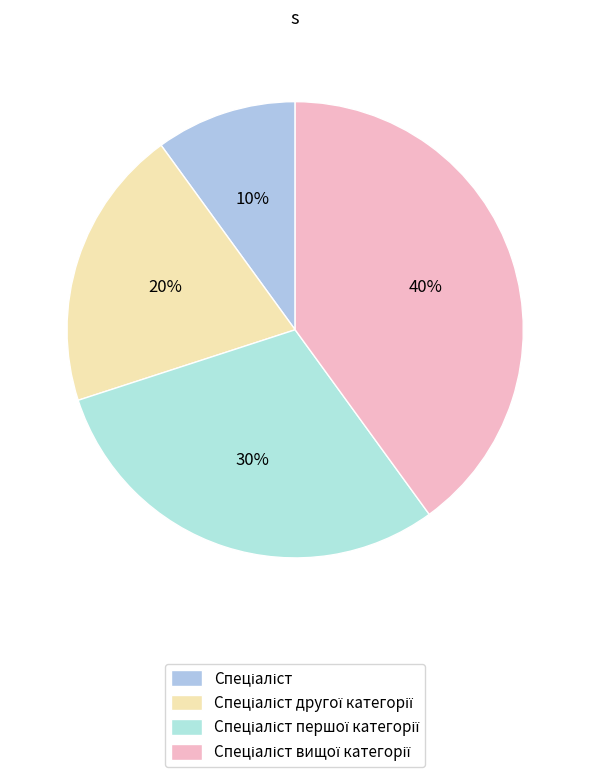

Between Спеціаліст вищої категорії and Спеціаліст другої категорії, which is larger?

Спеціаліст вищої категорії